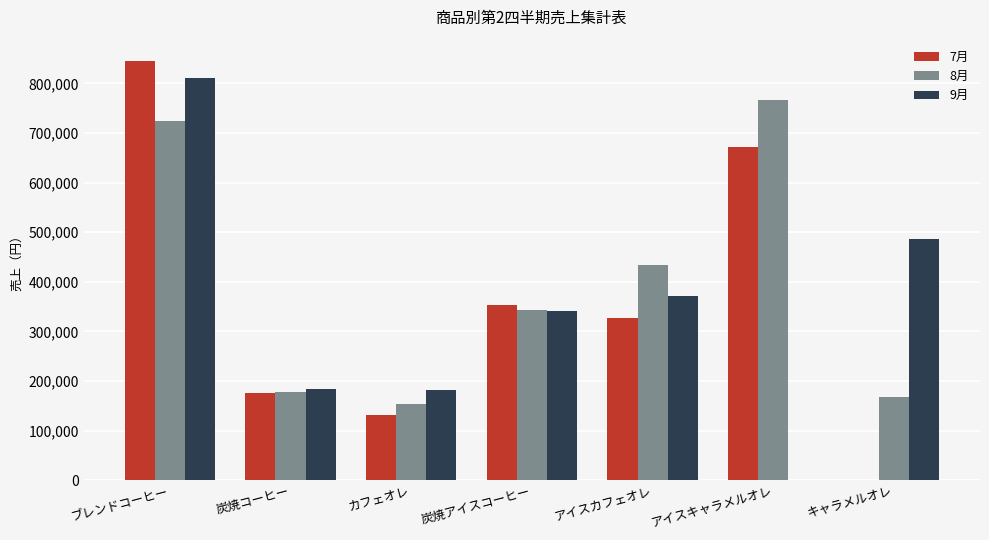

How many values in 7月 are above zero?

6